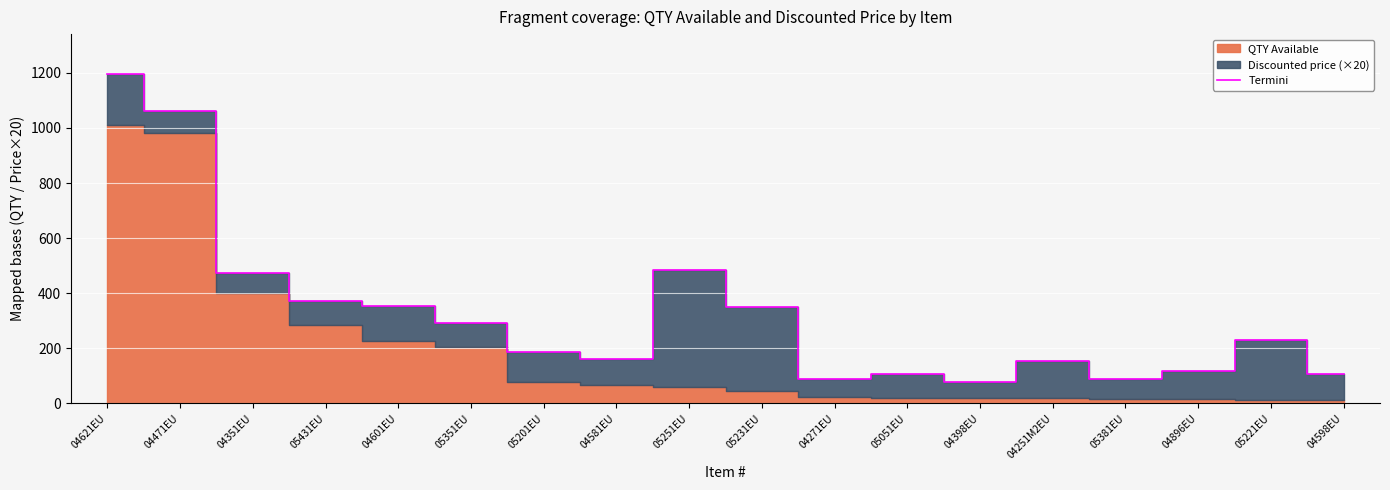

What is the sum of the values at 04581EU and 04251M2EU?

313.5